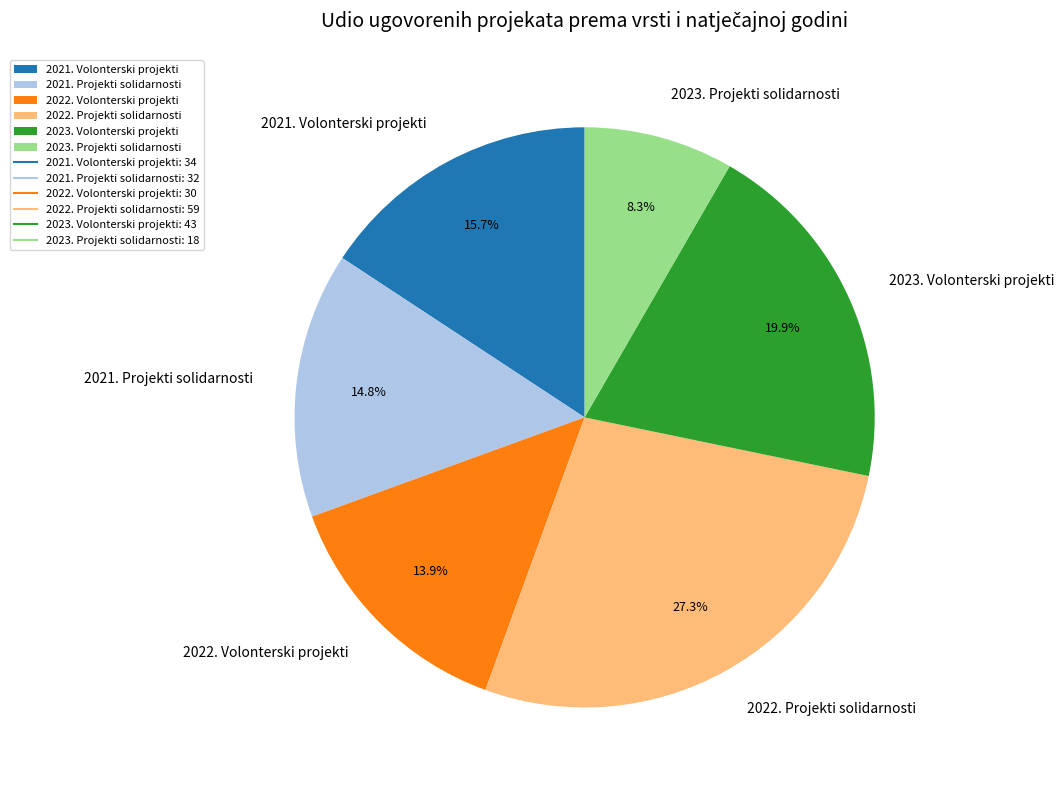

To the nearest percent, what percentage of the pie is 2022. Projekti solidarnosti?

27%